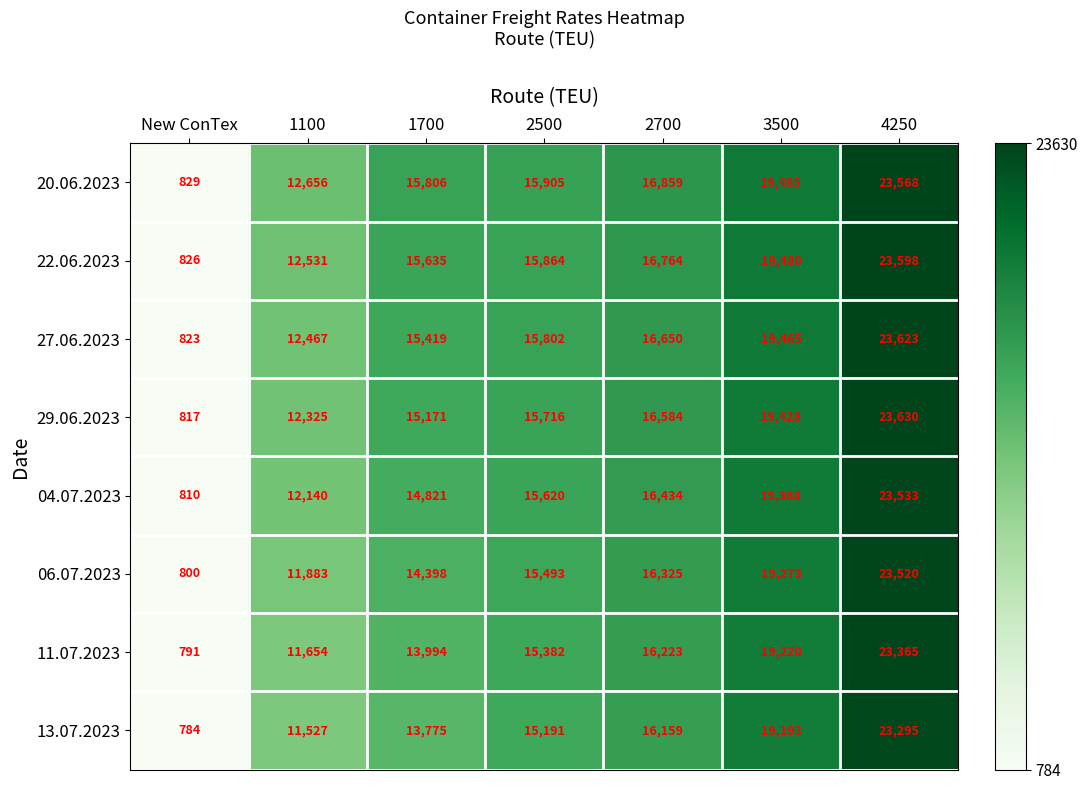

What is the greatest value displayed?

23630